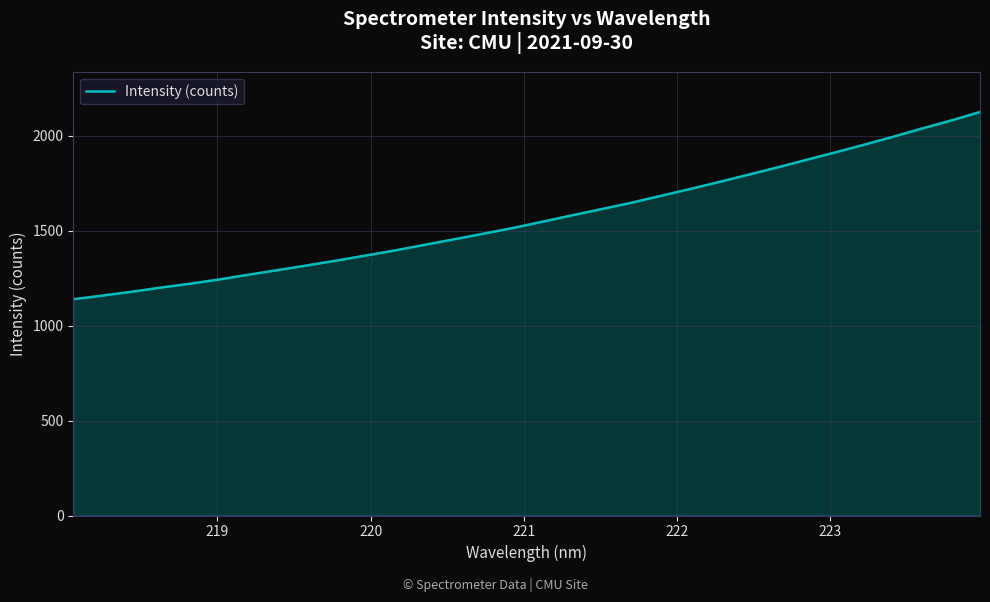

What is the maximum value shown in the chart?

2126.0